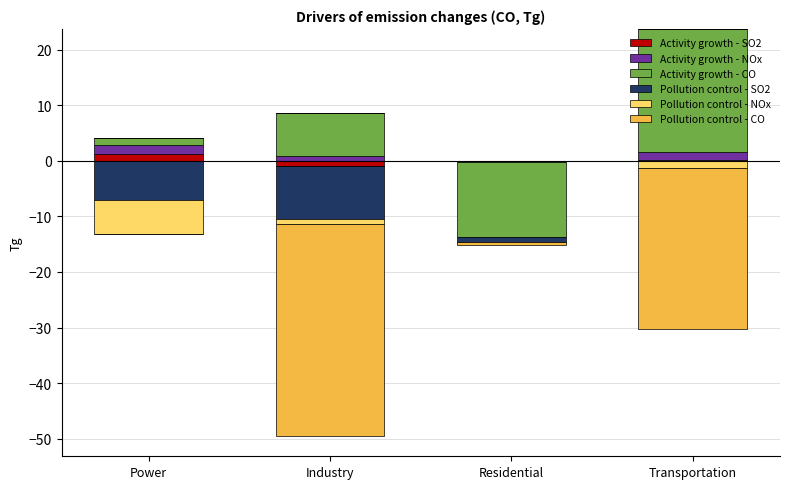

The Activity growth - NOx series shows 1.4 at Transportation. True or false?

True